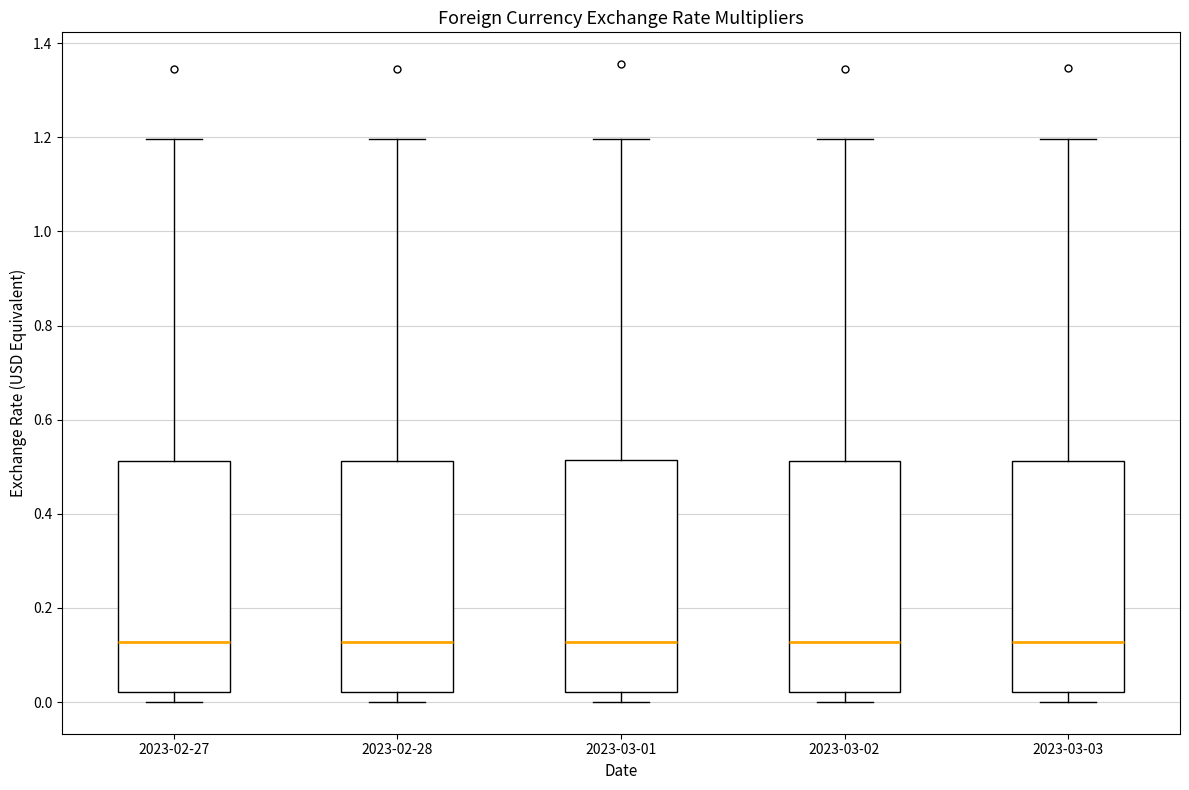

Reading left to right, read every box against the y-axis: the position of its median line, the range the box covers, and the ends of its whiskers. The values are not printed on the chart, so give them approximately, as read against the axis.

2023-02-27: median 0.12, box 0.02 to 0.52, whiskers 0.00 to 1.20
2023-02-28: median 0.12, box 0.02 to 0.52, whiskers 0.00 to 1.20
2023-03-01: median 0.12, box 0.02 to 0.52, whiskers 0.00 to 1.20
2023-03-02: median 0.12, box 0.02 to 0.52, whiskers 0.00 to 1.20
2023-03-03: median 0.12, box 0.02 to 0.52, whiskers 0.00 to 1.20